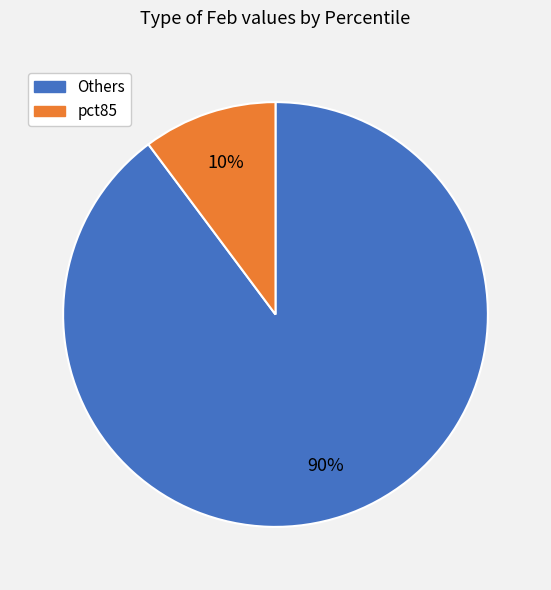

Does any single category account for the majority?

Yes